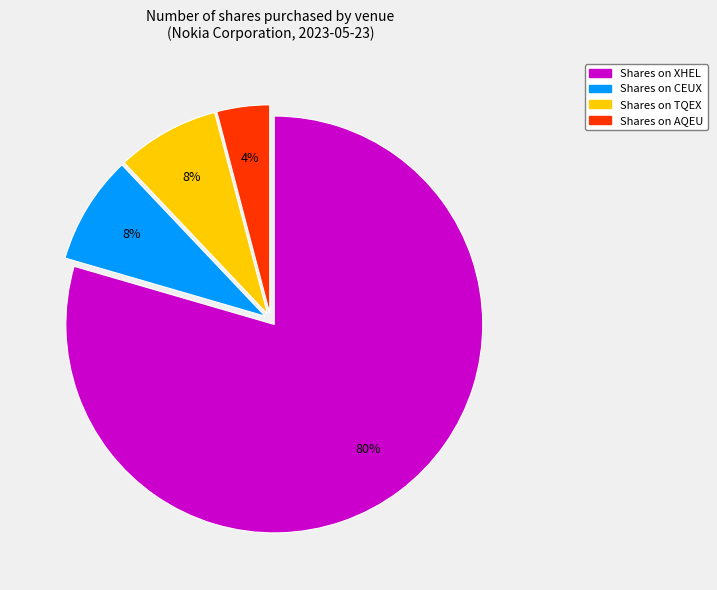

Is there a majority slice in this chart?

Yes